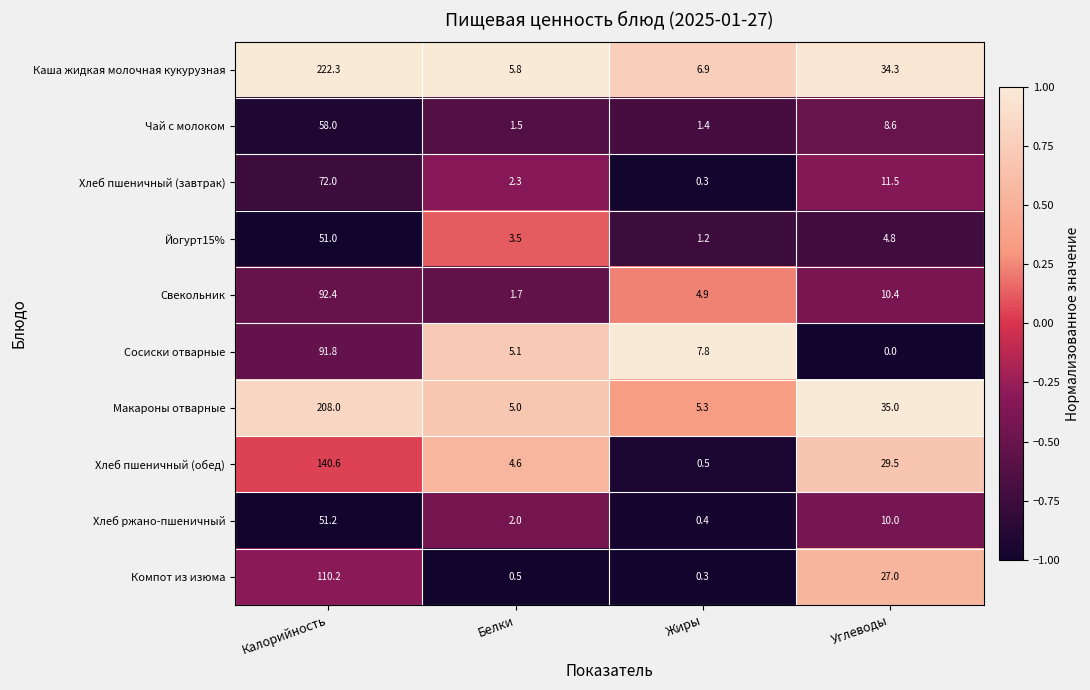

At how many categories does at least one series exceed 0?

4